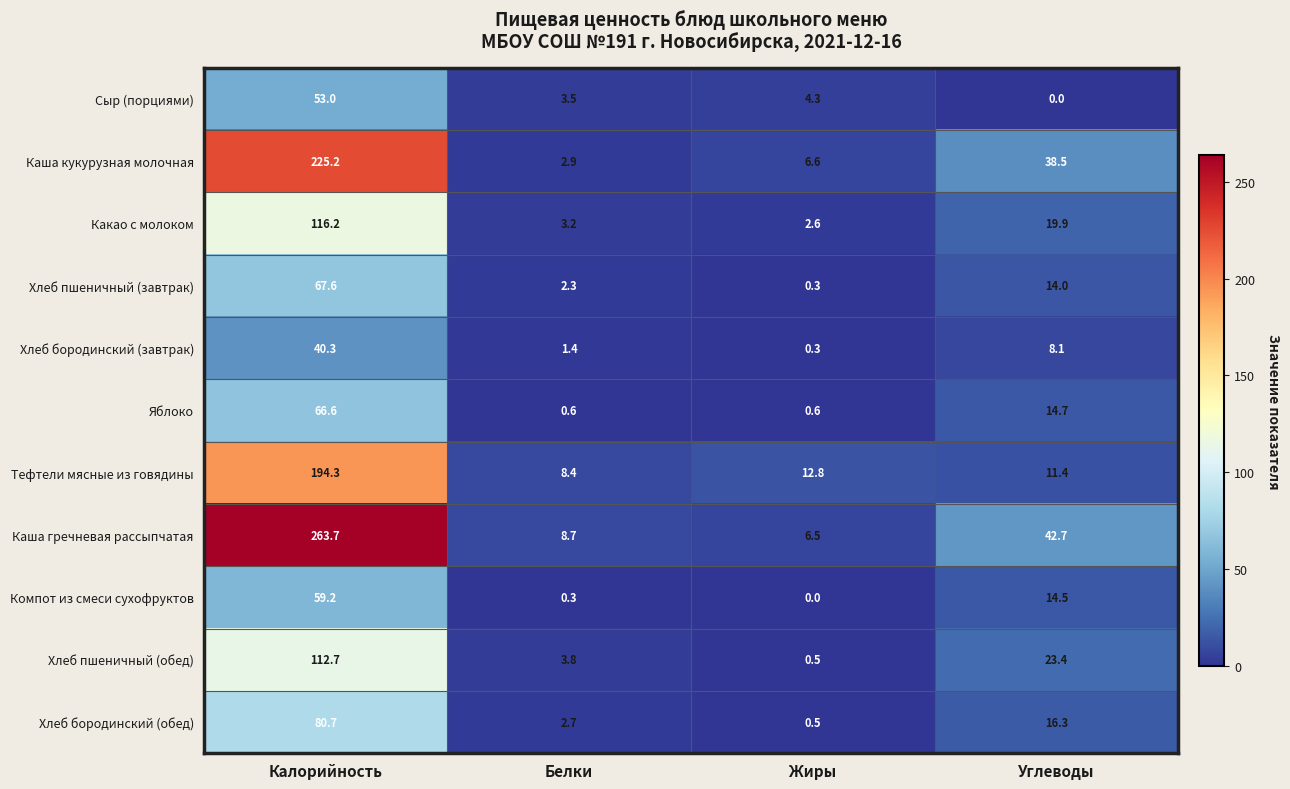

Which series has the largest total across all categories?

Каша гречневая рассыпчатая